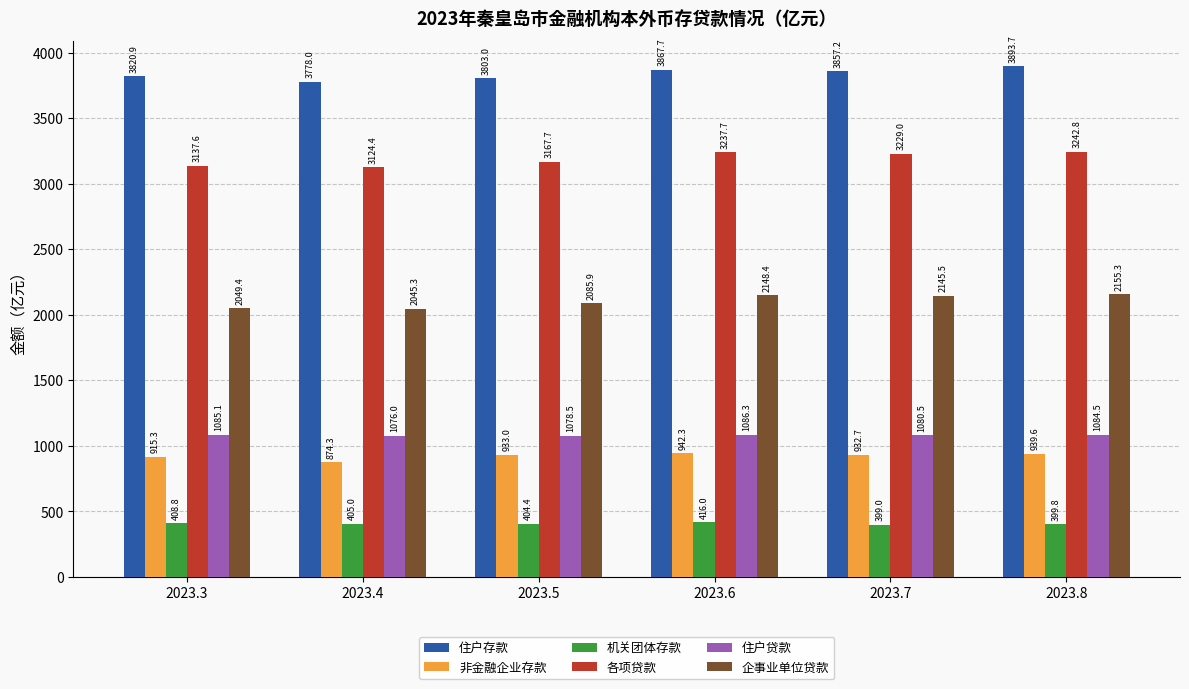

Reading left to right, list all the values displayed in this chart.

住户存款: 2023.3=3820.9	2023.4=3778.0	2023.5=3803.0	2023.6=3867.7	2023.7=3857.2	2023.8=3893.7
非金融企业存款: 2023.3=915.3	2023.4=874.3	2023.5=933.0	2023.6=942.3	2023.7=932.7	2023.8=939.6
机关团体存款: 2023.3=408.8	2023.4=405.0	2023.5=404.4	2023.6=416.0	2023.7=399.0	2023.8=399.8
各项贷款: 2023.3=3137.6	2023.4=3124.4	2023.5=3167.7	2023.6=3237.7	2023.7=3229.0	2023.8=3242.8
住户贷款: 2023.3=1085.1	2023.4=1076.0	2023.5=1078.5	2023.6=1086.3	2023.7=1080.5	2023.8=1084.5
企事业单位贷款: 2023.3=2049.4	2023.4=2045.3	2023.5=2085.9	2023.6=2148.4	2023.7=2145.5	2023.8=2155.3